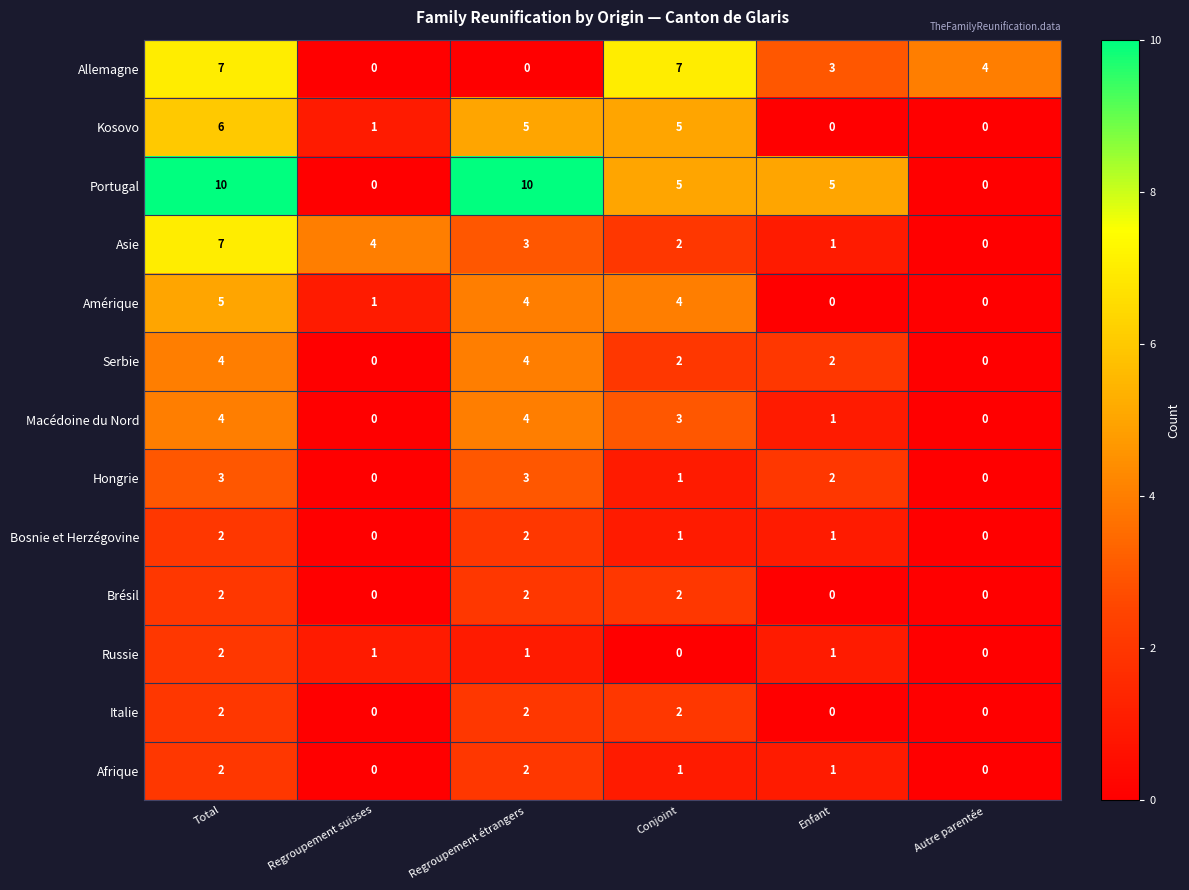

What is the maximum value shown in the chart?

10